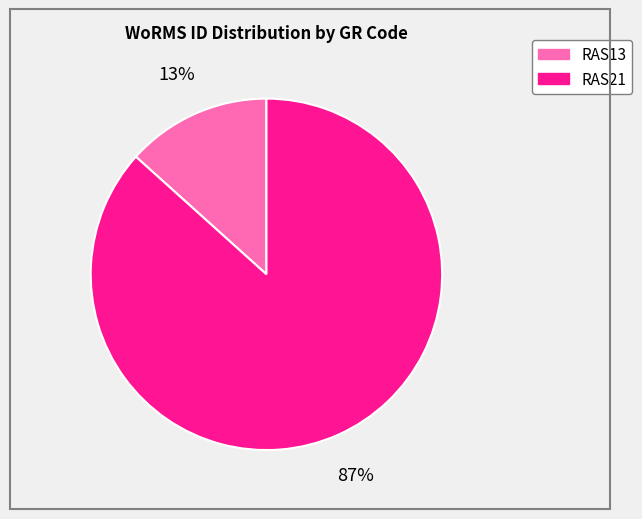

To the nearest percent, what is the average slice percentage?

50%